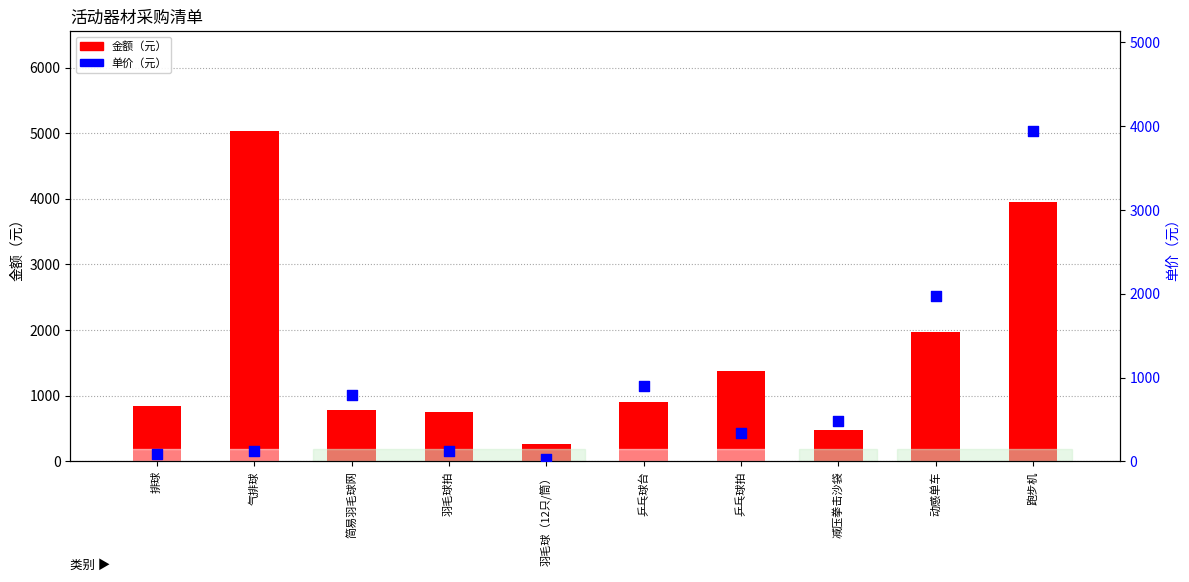

What are all the series names shown in the legend?

金额（元）, 单价（元）